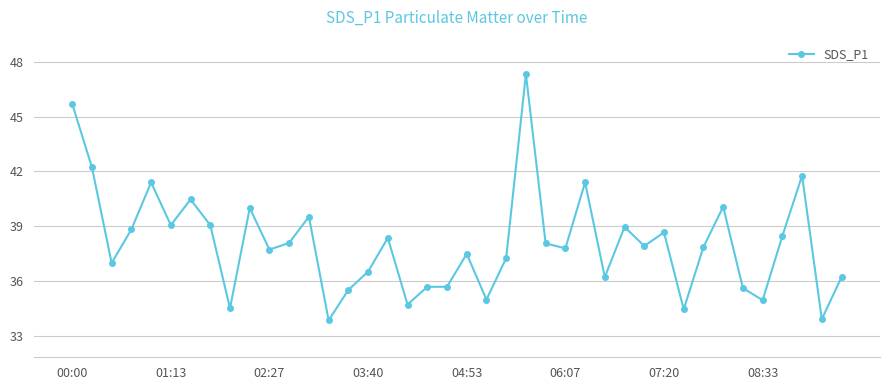

What is the greatest value displayed?

47.3